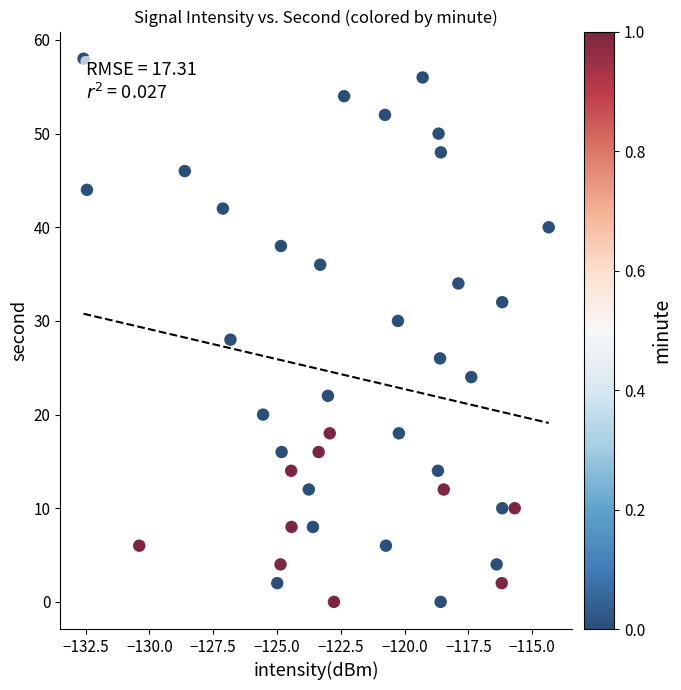

What is the range of Y values (max minus min)?

58